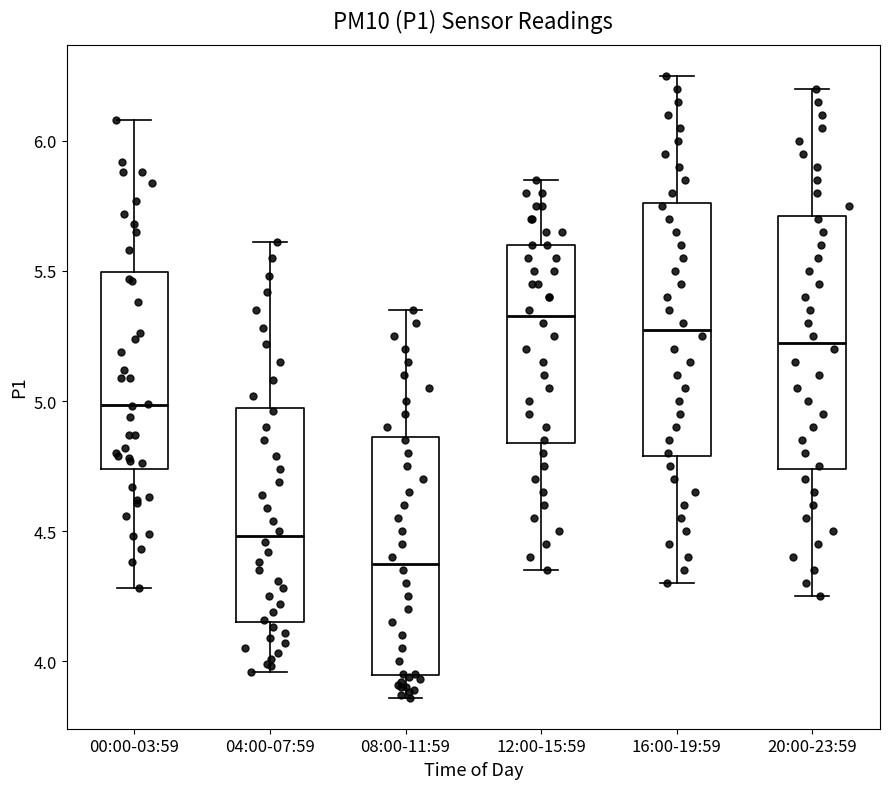

Where is the upper edge of the box for 00:00-03:59 on the y-axis? The values are not printed on the chart, so give them approximately, as read against the axis.

5.50